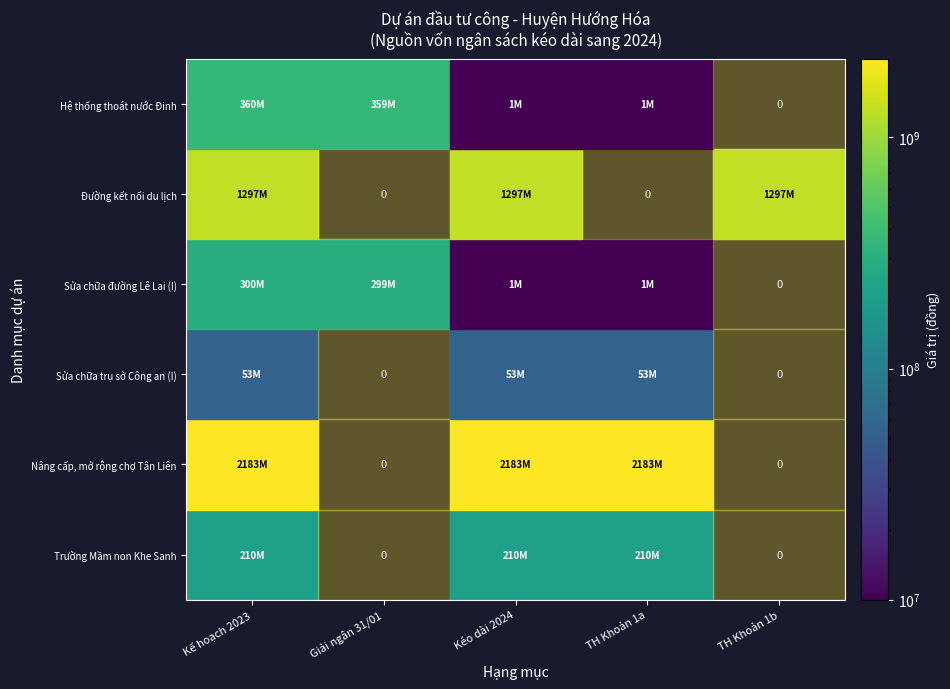

What is the total value across all series at 3?

2447477400